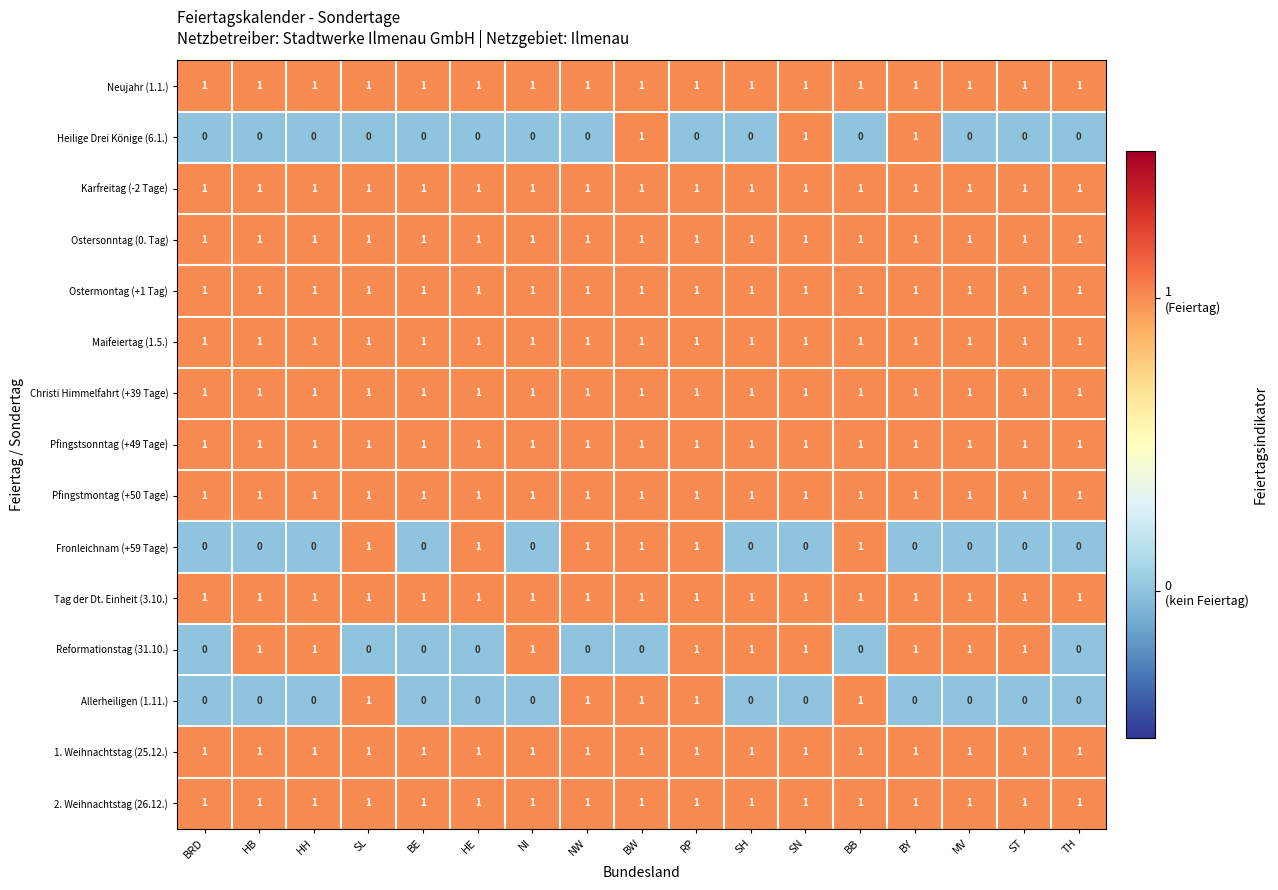

What is the sum of all Heilige Drei Könige (6.1.) values?

3